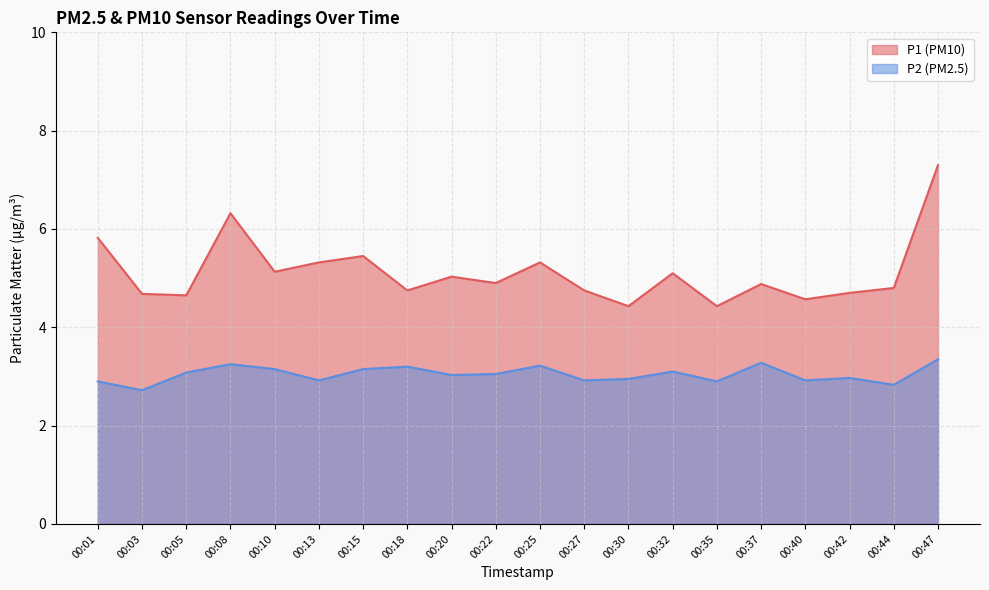

True or false: P1 and P2 intersect in this chart.

False